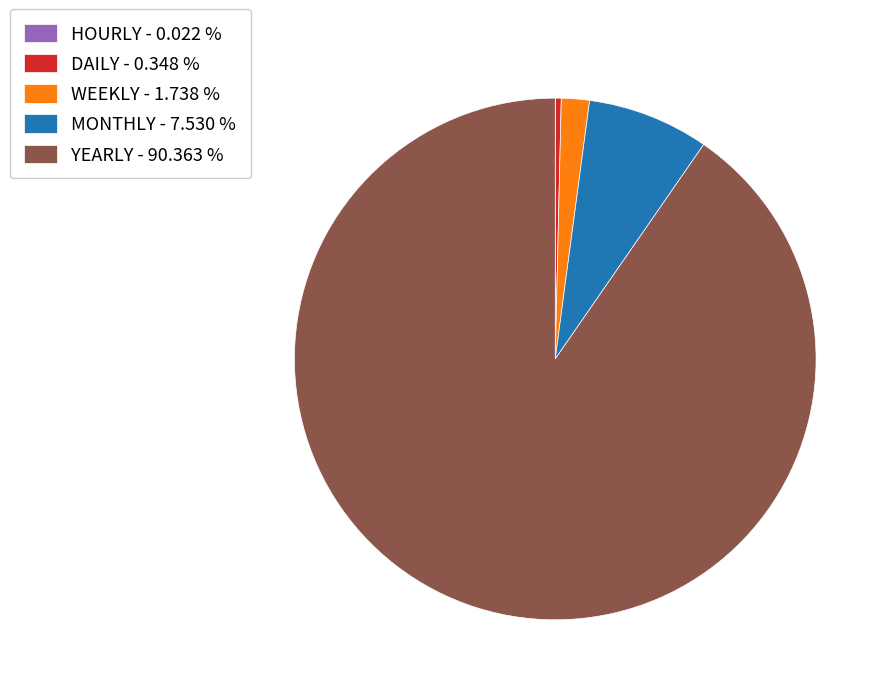

Does YEARLY - 90.363 % account for over 50% of the chart?

Yes